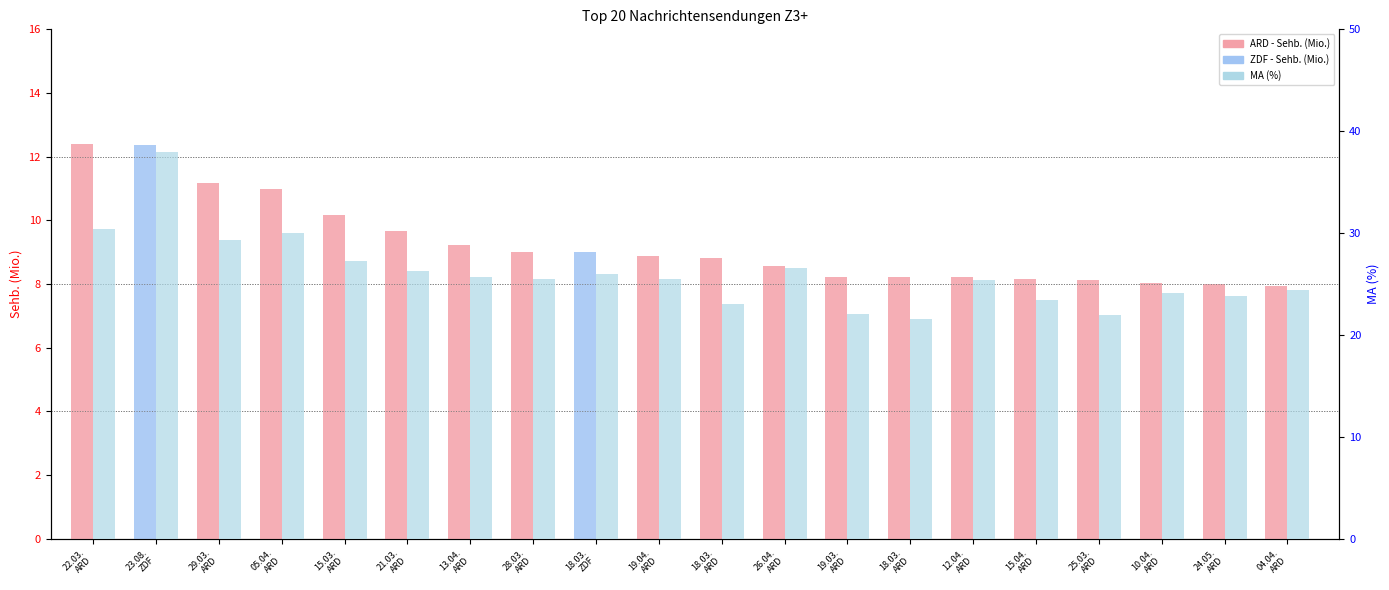

How many data points in Sehb. (Mio.) are above 8?

18